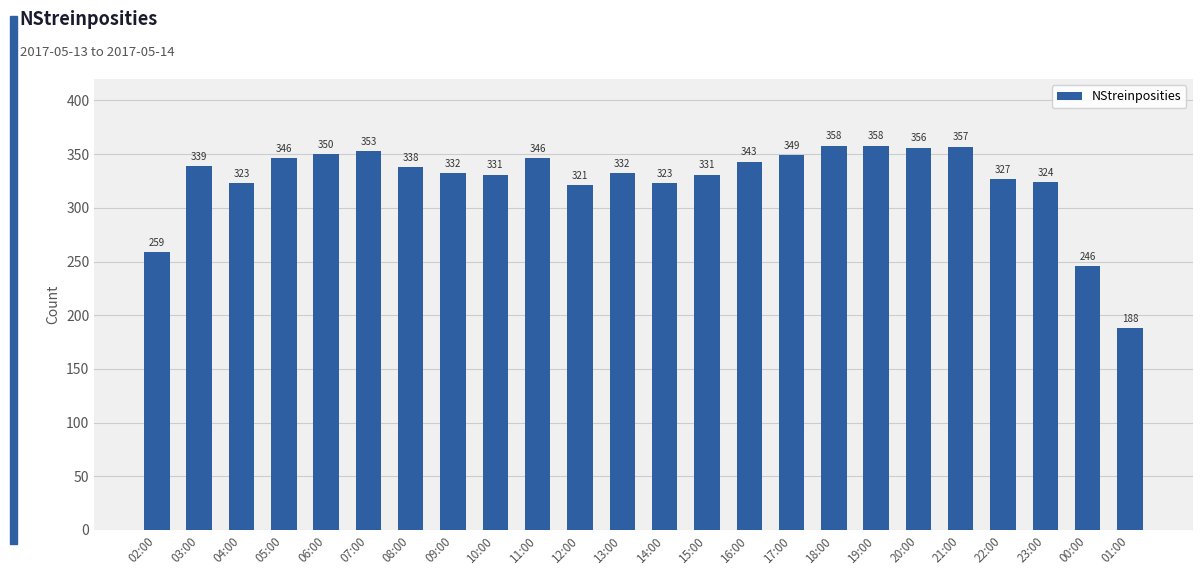

What is the approximate value at 02:00?

259